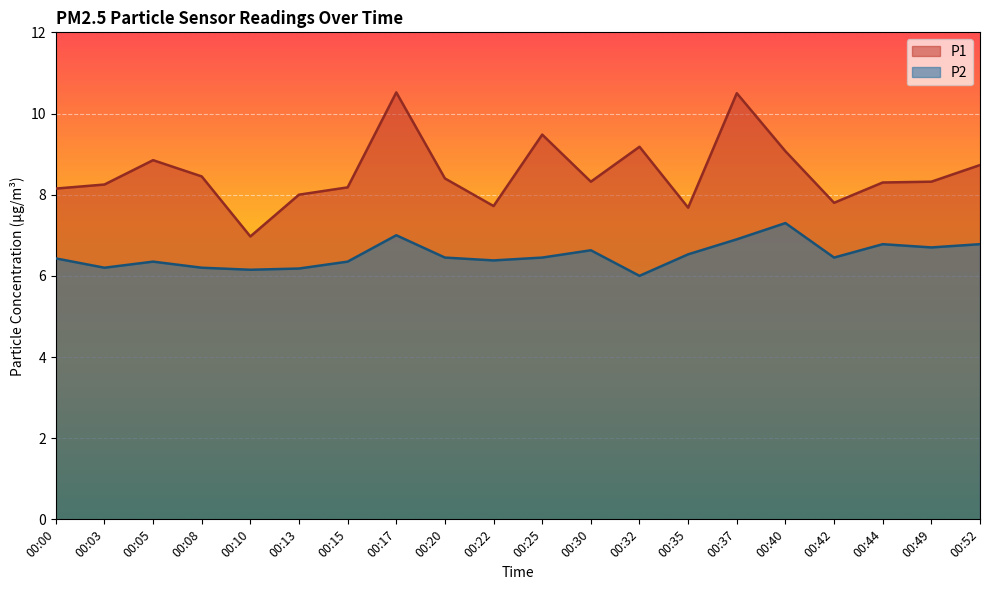

How many interior local peaks does the P1 series have?

5